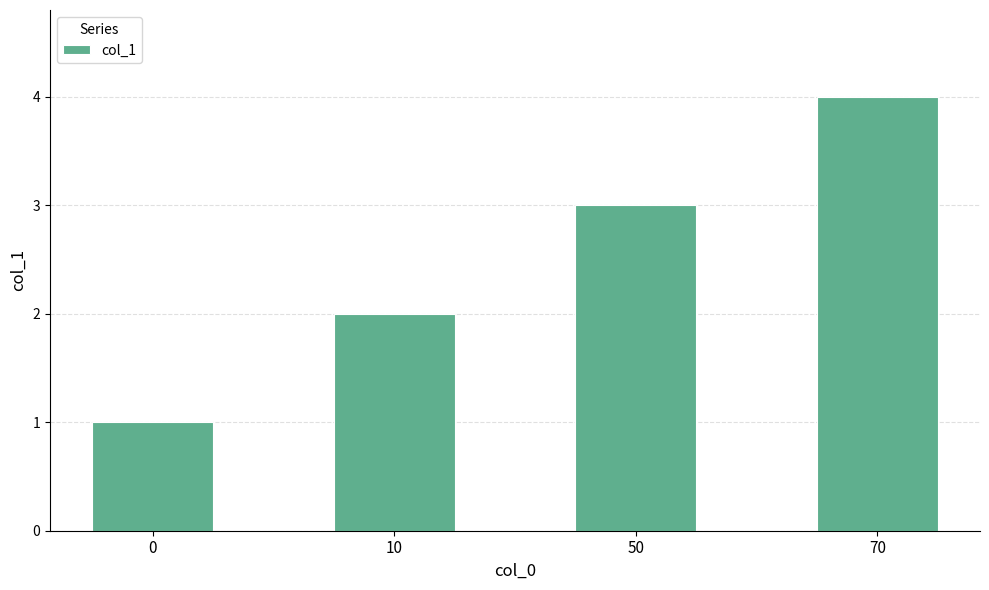

Is it true that the value at 70 is 4?

True